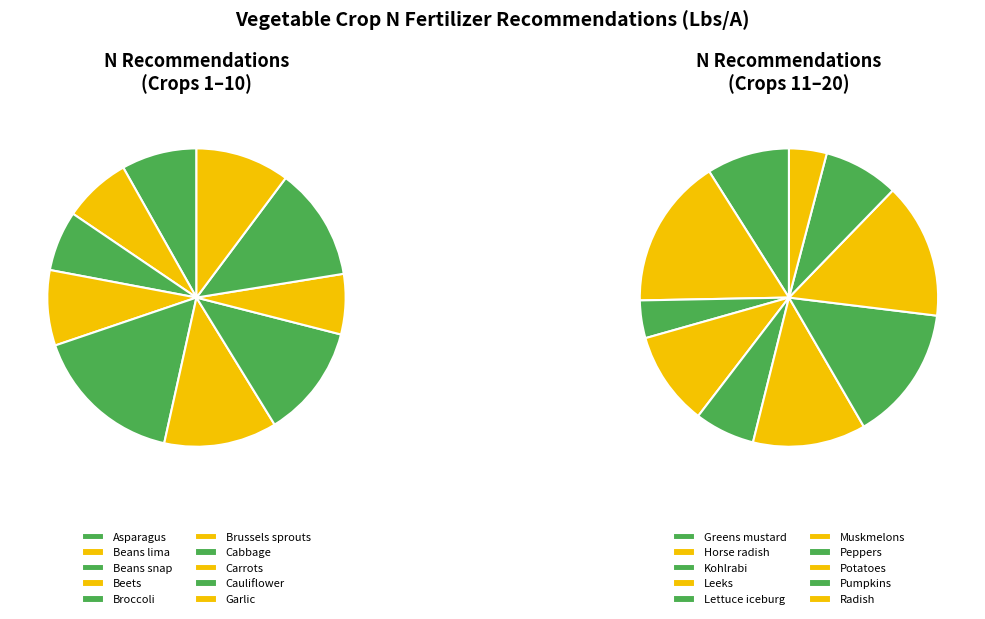

How many slices are in this pie chart?

20